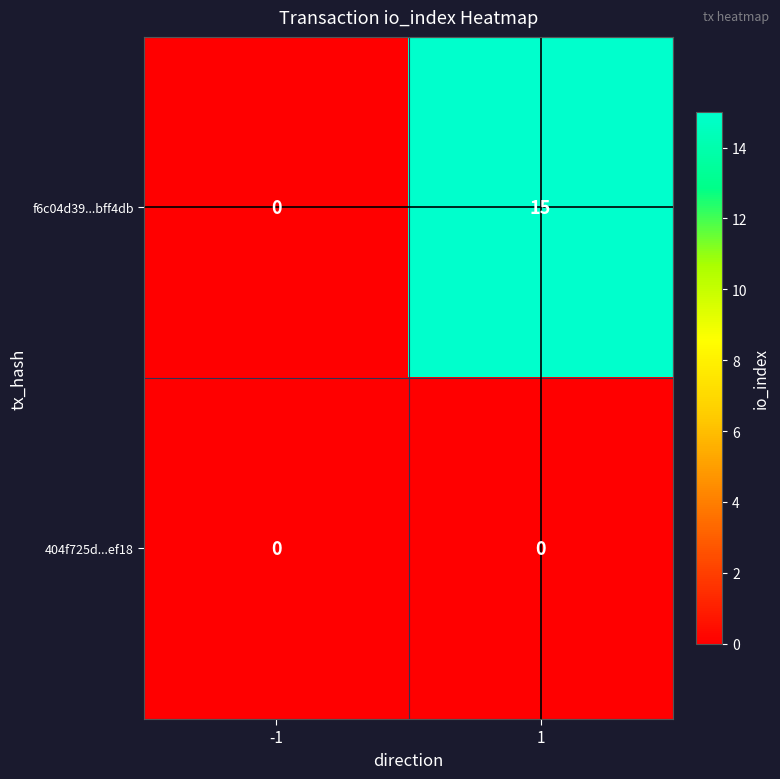

How many distinct data groups are displayed?

2